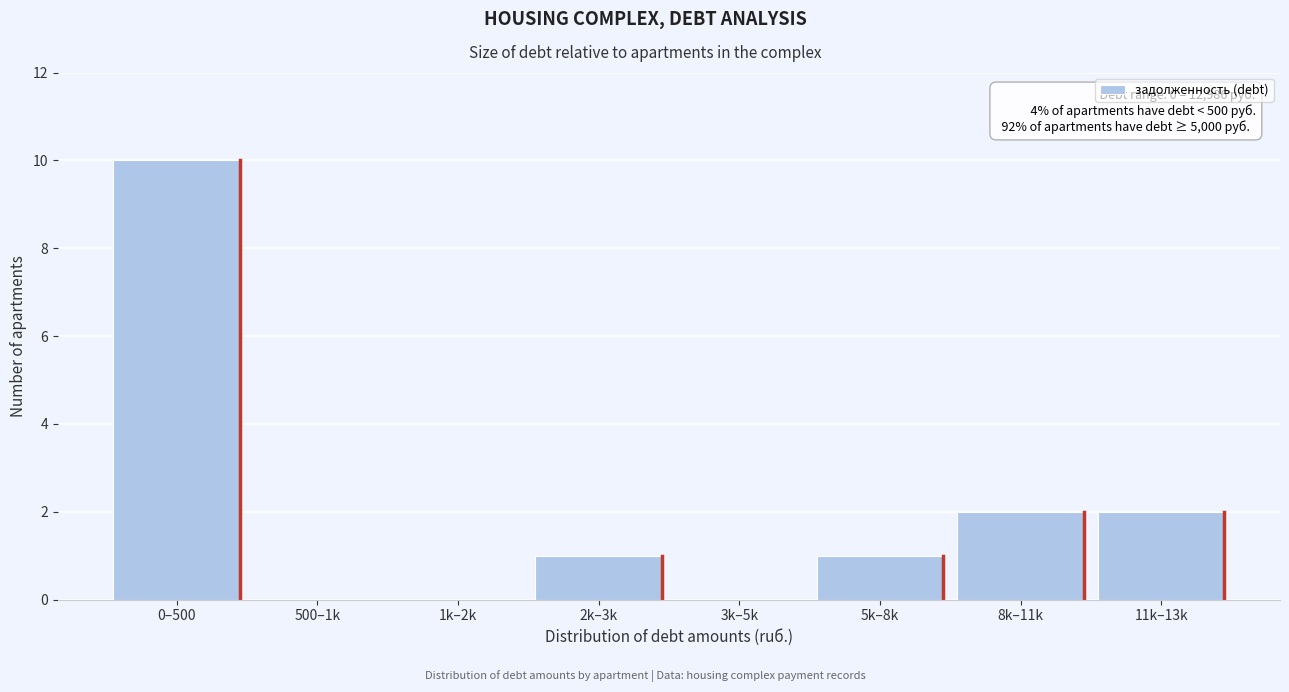

Reading left to right, transcribe all the data shown in this chart.

0–500=10	500–1k=0	1k–2k=0	2k–3k=1	3k–5k=0	5k–8k=1	8k–11k=2	11k–13k=2